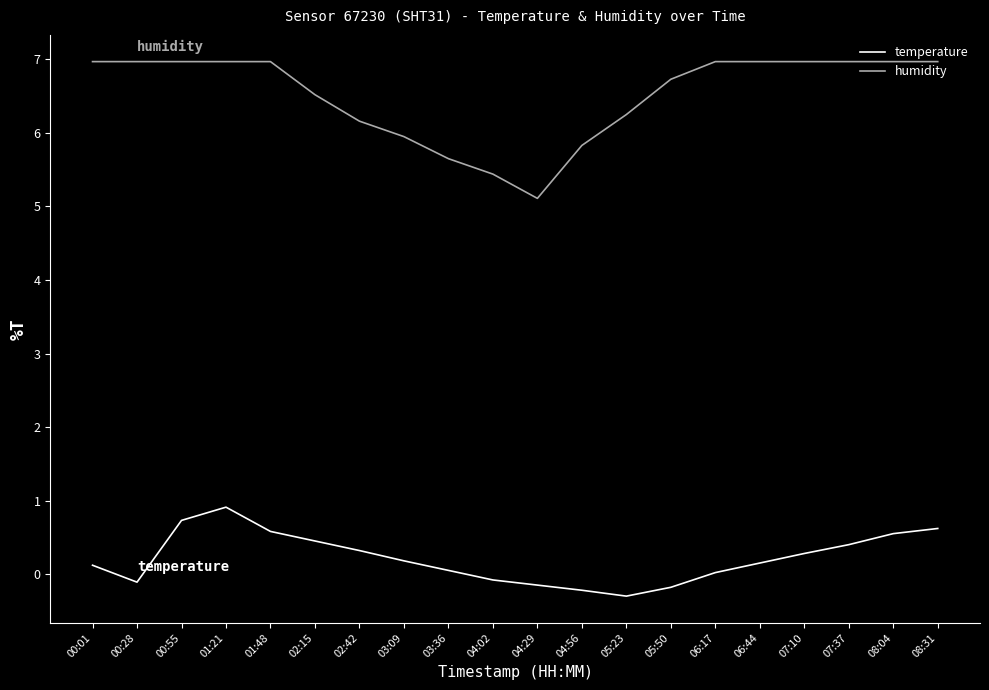

Which series has the largest range (max minus min)?

humidity